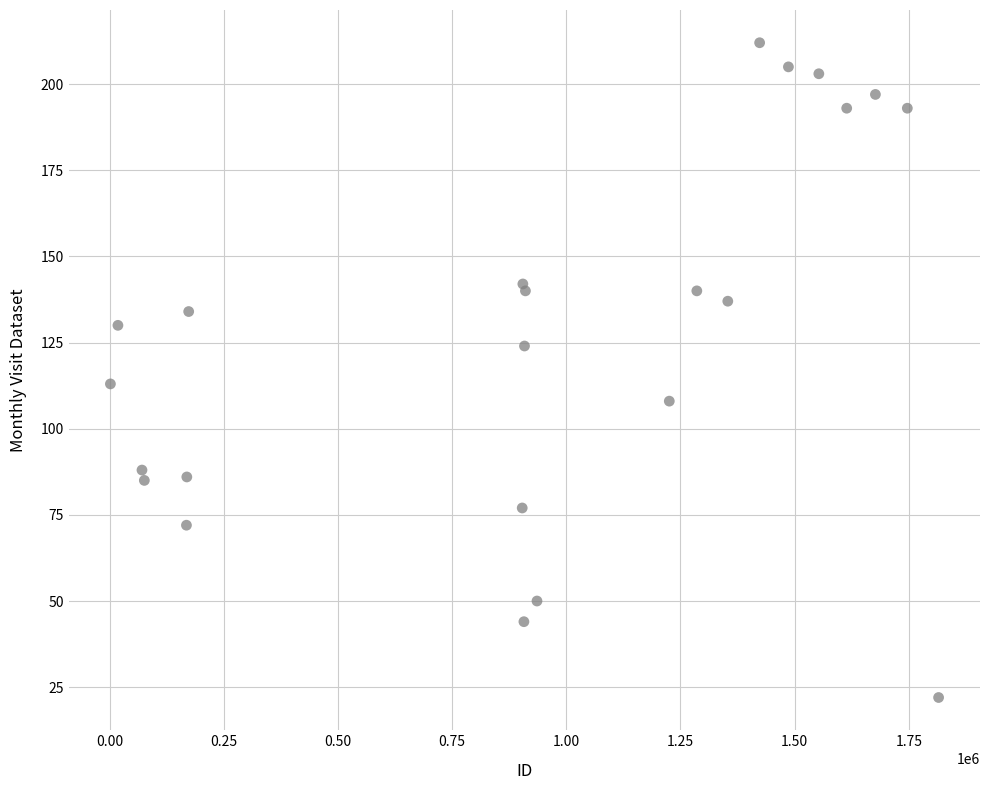

What Y value in the scatter plot is closest to 117?

113